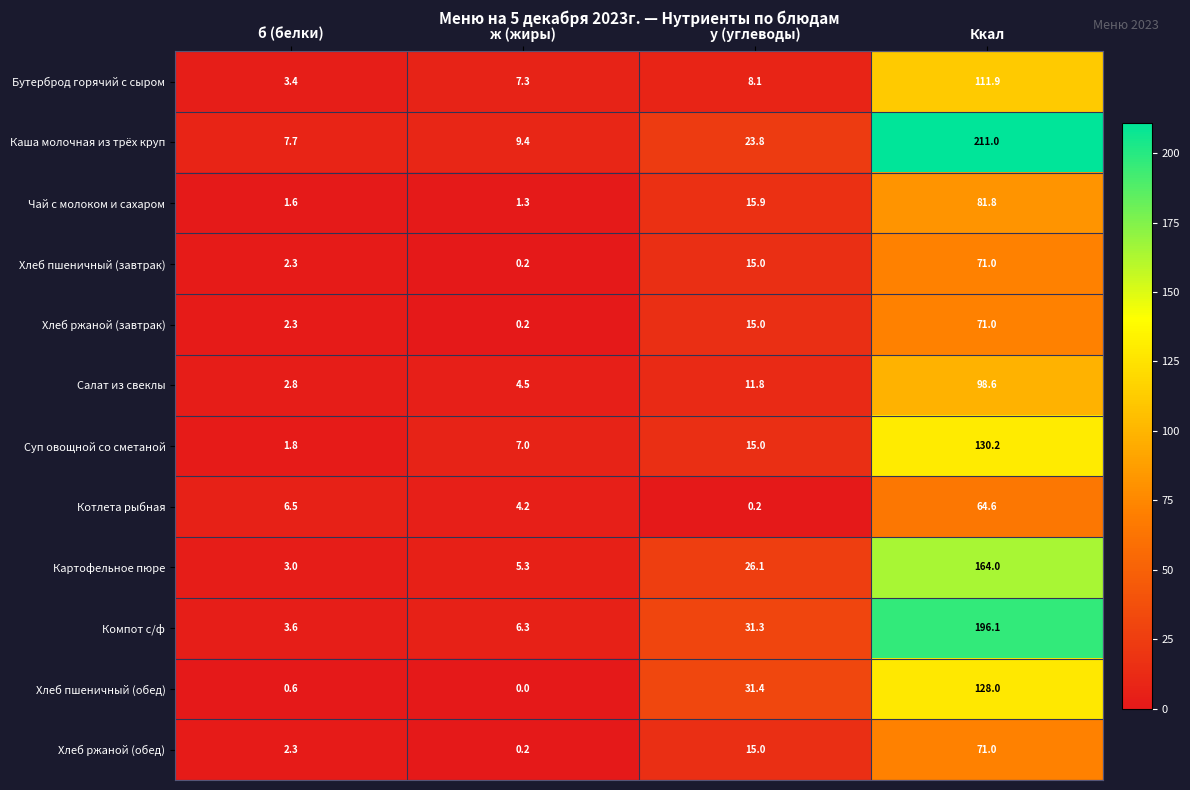

What is the difference between the Картофельное пюре values at ж (жиры) and Ккал?

158.7